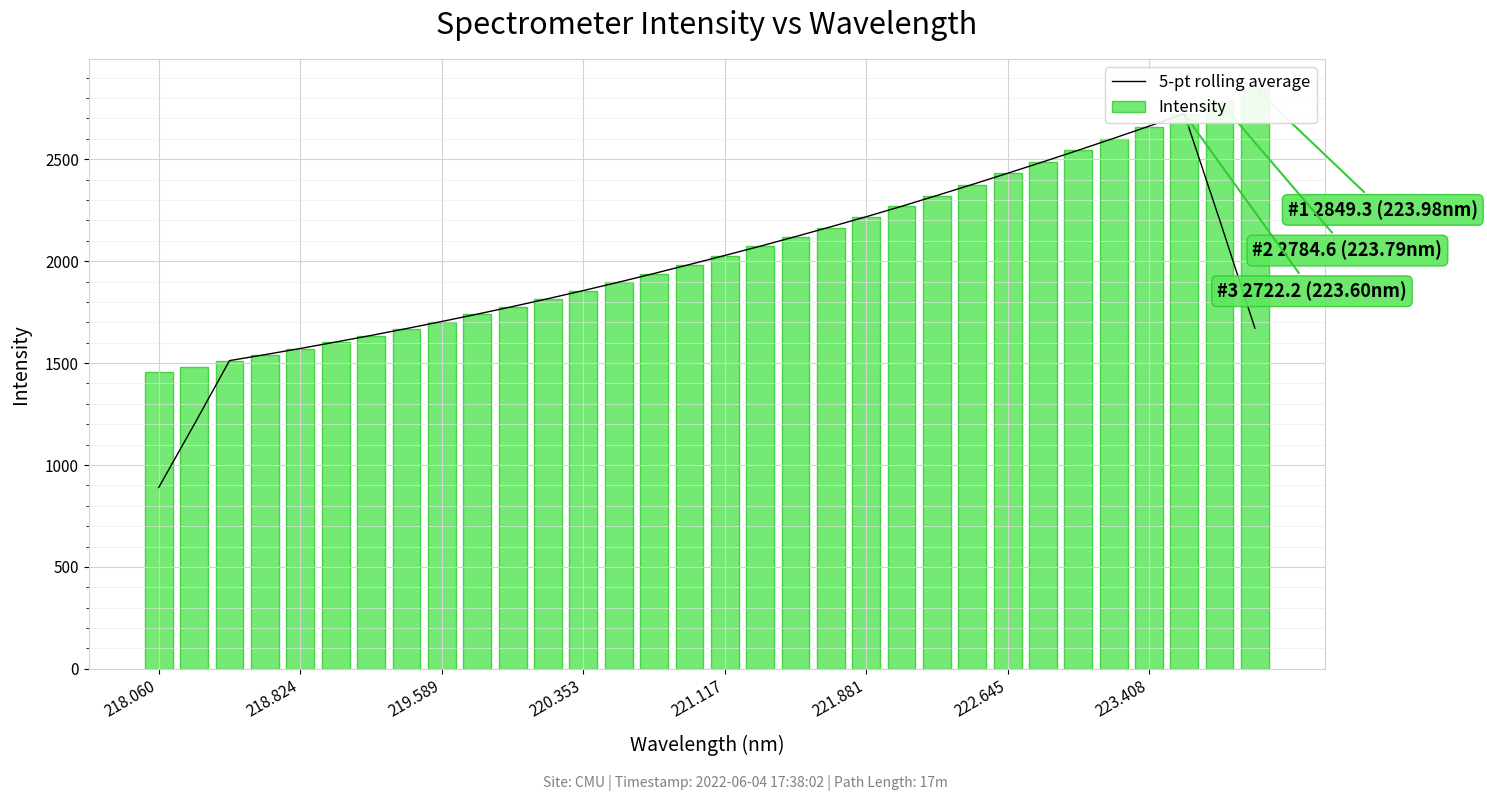

Count the number of data series in this chart.

2